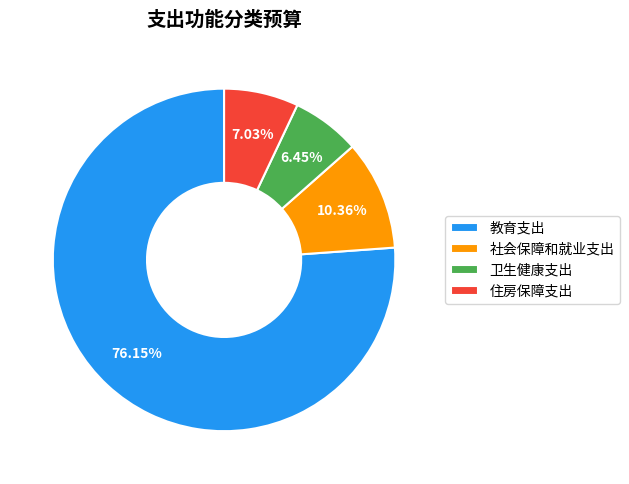

Which category has the biggest portion of the pie?

教育支出